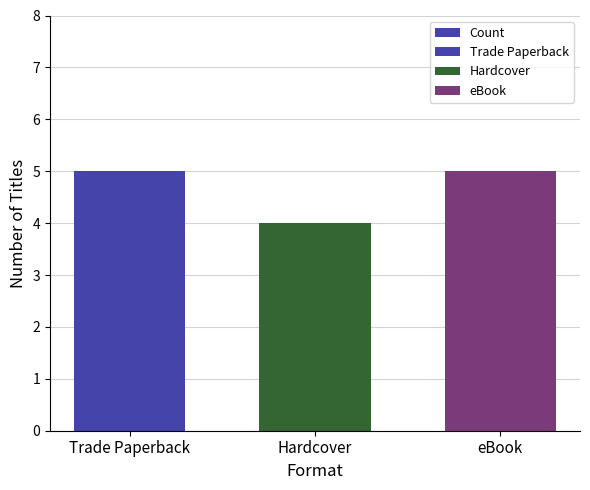

What is the ratio of the value at Hardcover to the value at Trade Paperback?

0.8